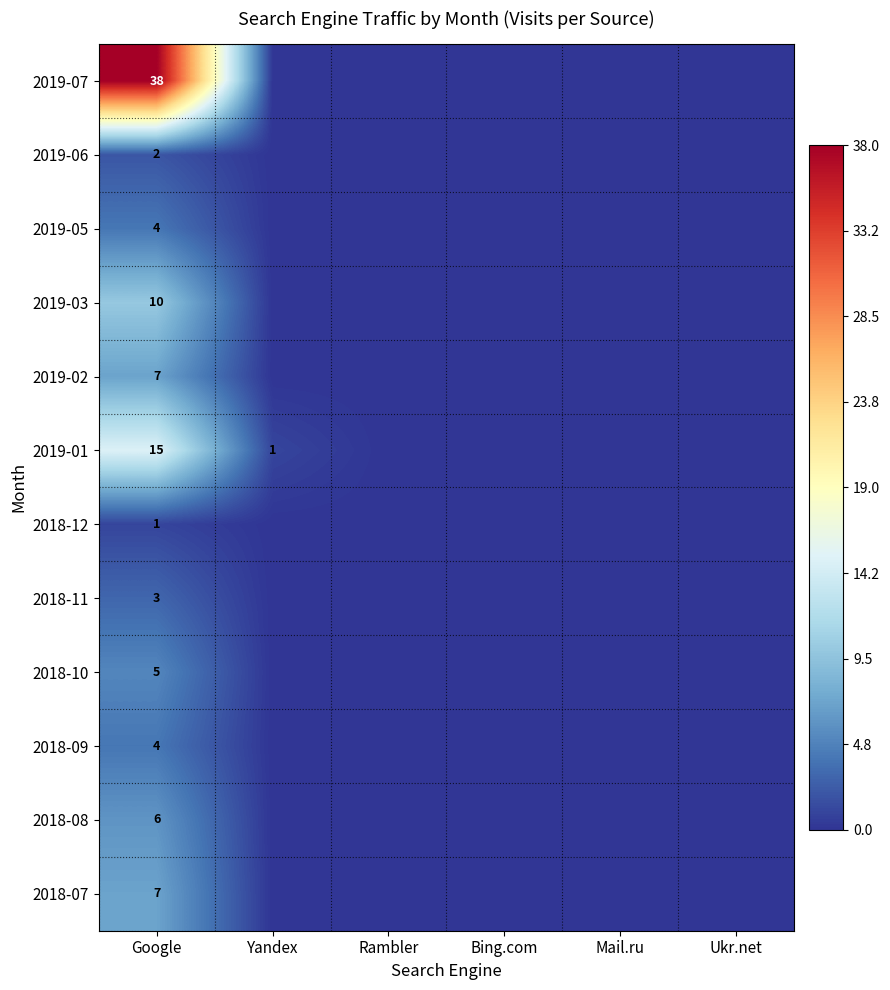

True or false: 2018-09 has a value of 2 at Mail.ru.

False